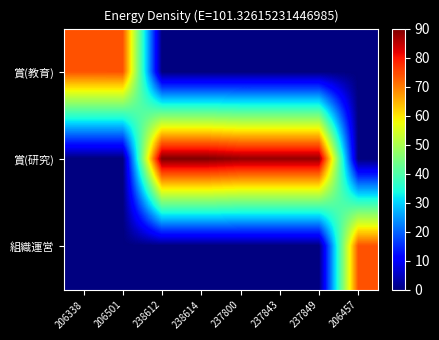

What is the maximum value shown in the chart?

90.0